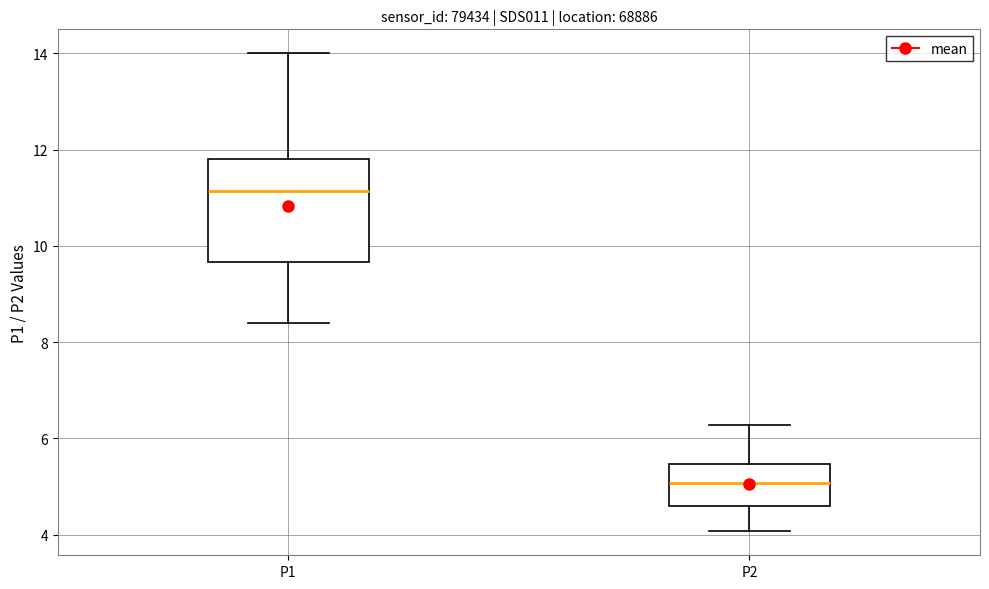

Reading left to right, transcribe this box plot: for each box, give where its median line is, the range the box spans, and where its two whiskers end, as read against the y-axis. The values are not printed on the chart, so give them approximately, as read against the axis.

P1: median 11.2, box 9.6 to 11.8, whiskers 8.4 to 14.0
P2: median 5.0, box 4.6 to 5.4, whiskers 4.0 to 6.2